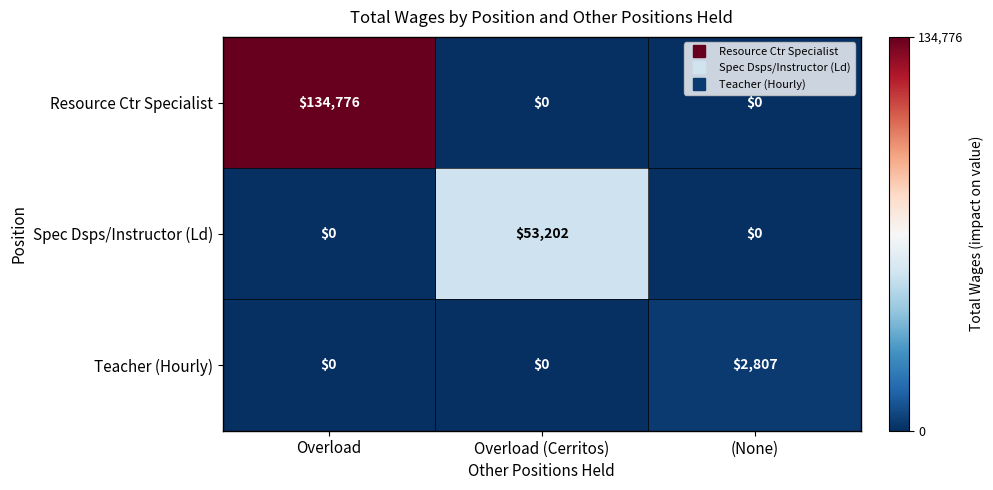

What is the minimum value shown in the chart?

0